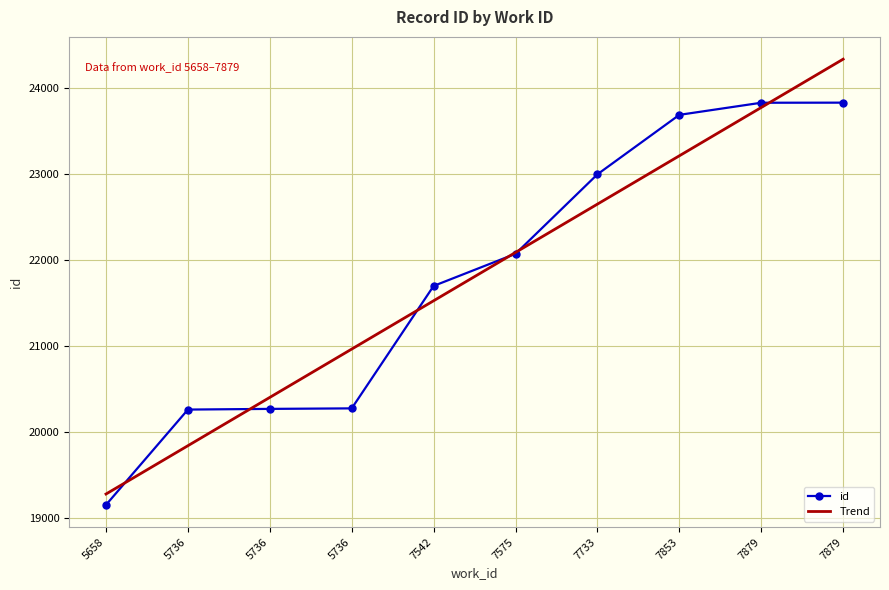

What is the value of the id point at the 10th from the left?

23834.0